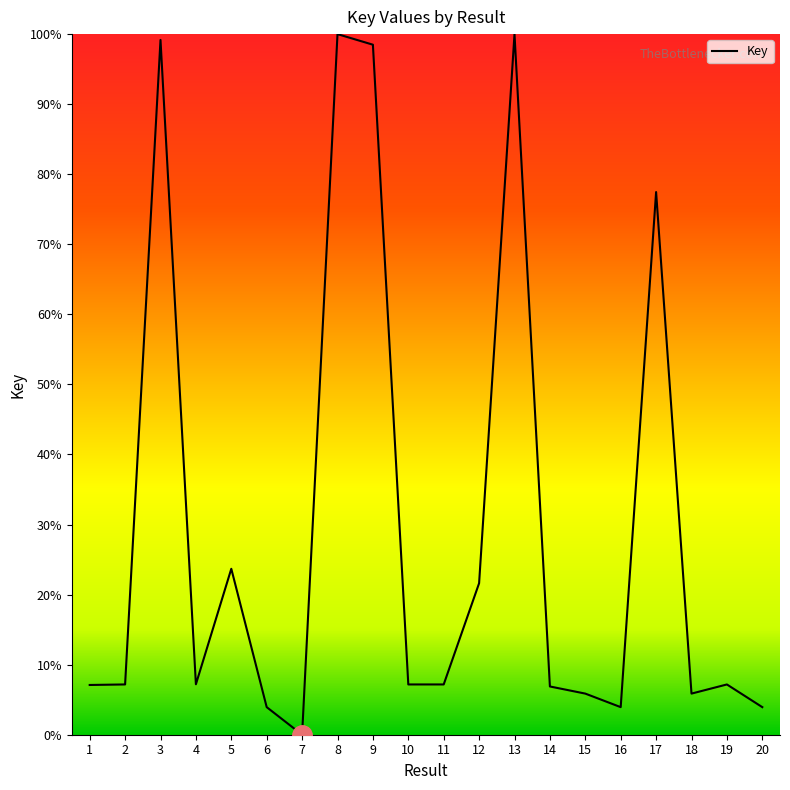

What is the difference between the maximum and minimum values?

100.0